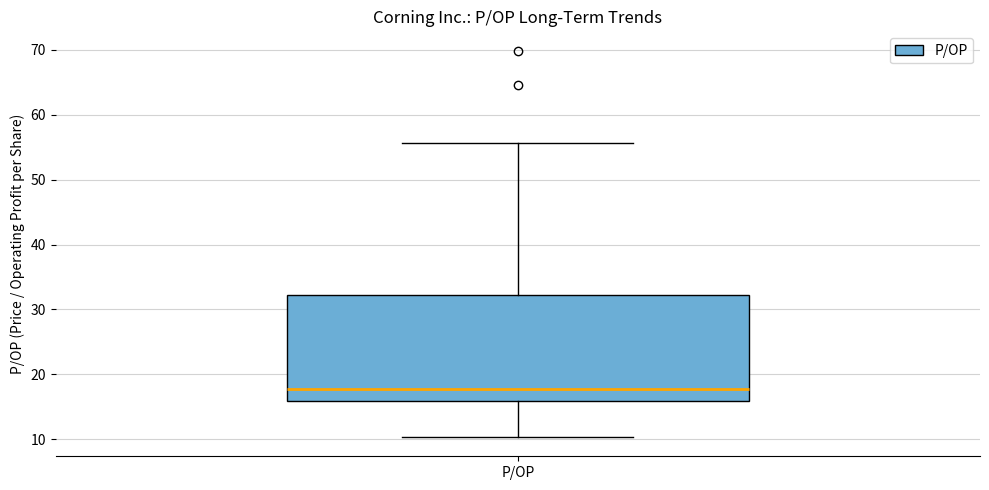

Where is the lower edge of the box for P/OP on the y-axis? The values are not printed on the chart, so give them approximately, as read against the axis.

16